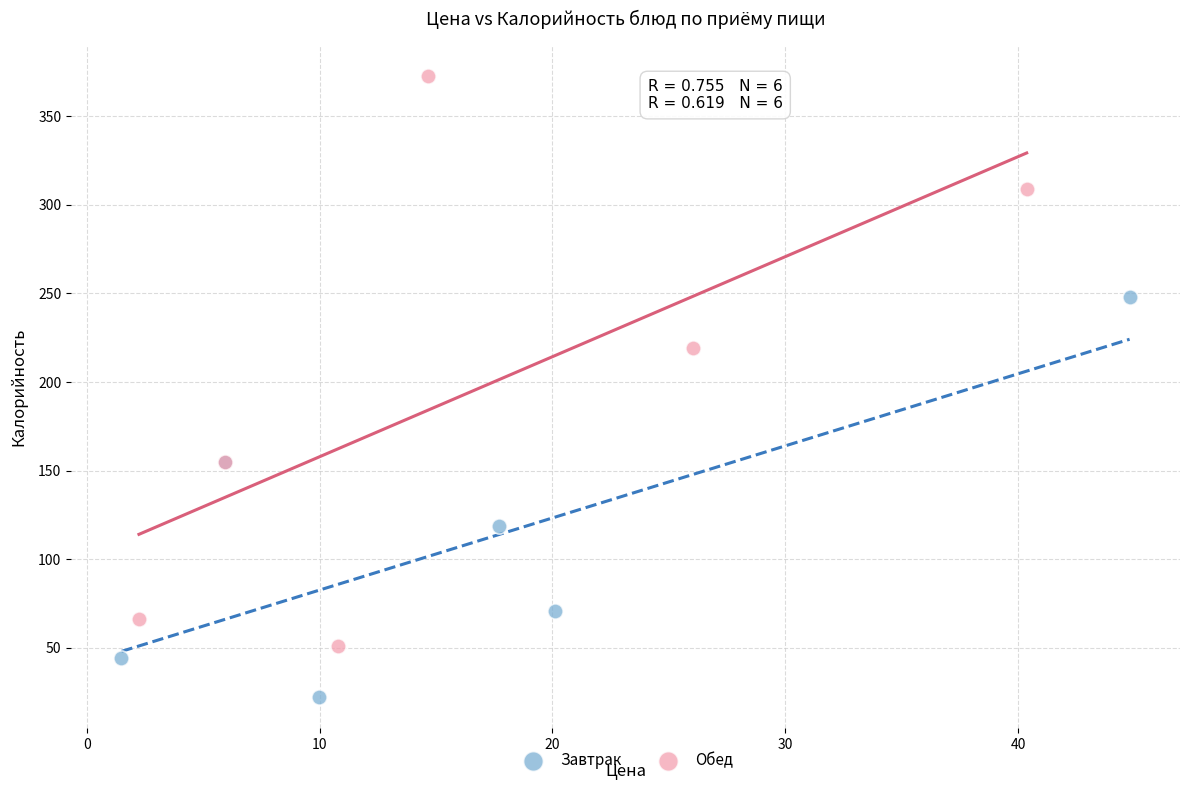

Which series reaches the maximum Y coordinate?

Обед